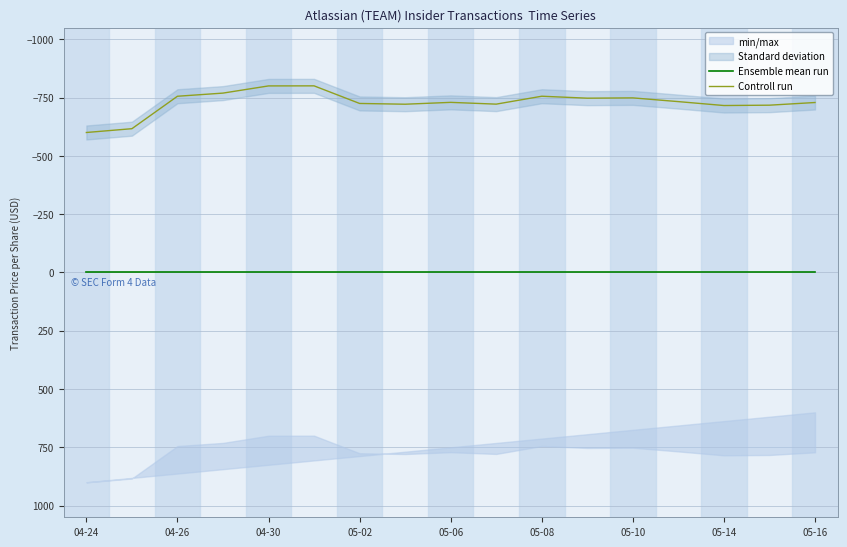

The Controll run series shows -748.4 at 05-10. True or false?

True